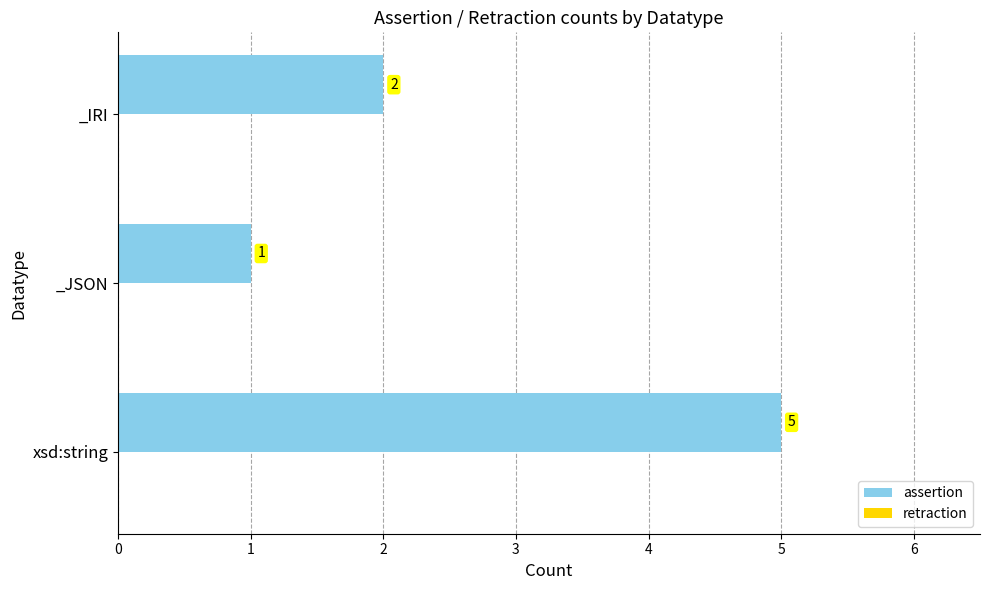

What value does the data have at xsd:string?

5